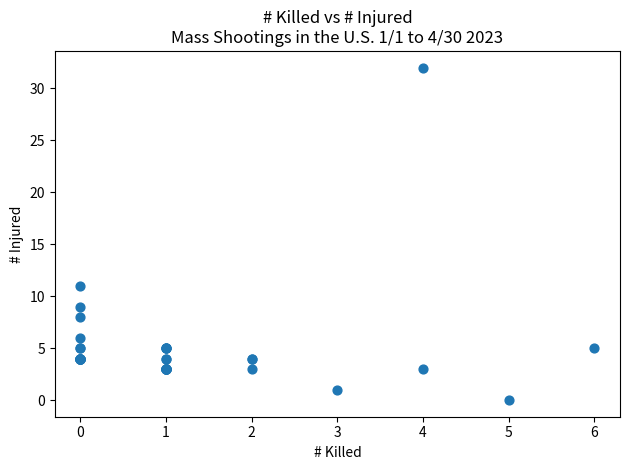

What Y value in the scatter plot is closest to 16?

11